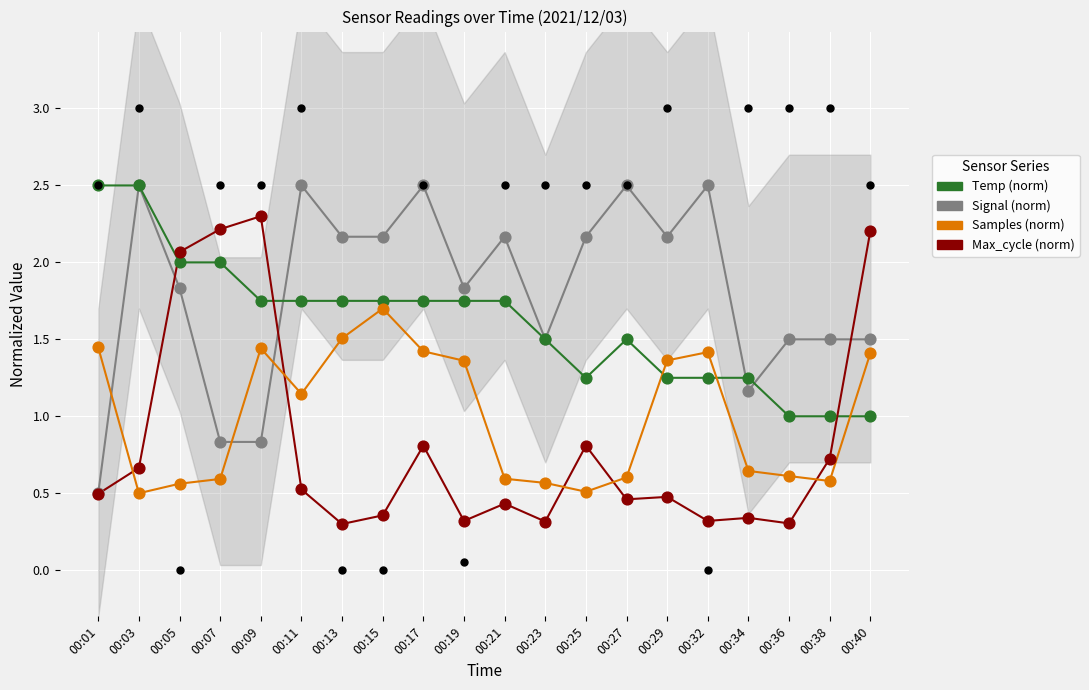

What is the total value across all series at 00:17?

6.5